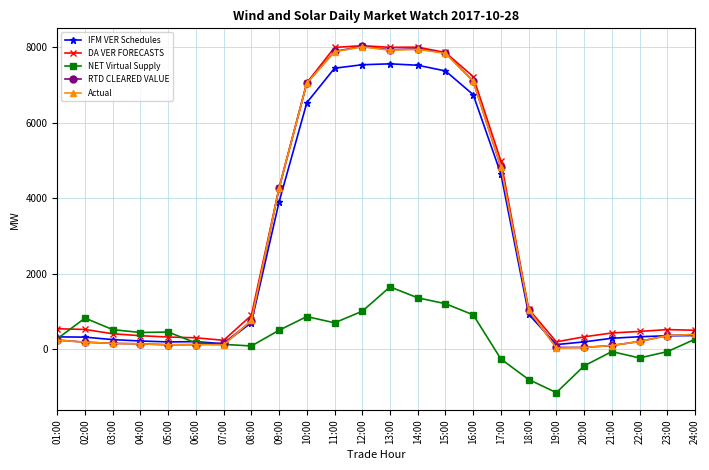

What is the value of the DA VER FORECASTS point at the 24th from the left?

505.9